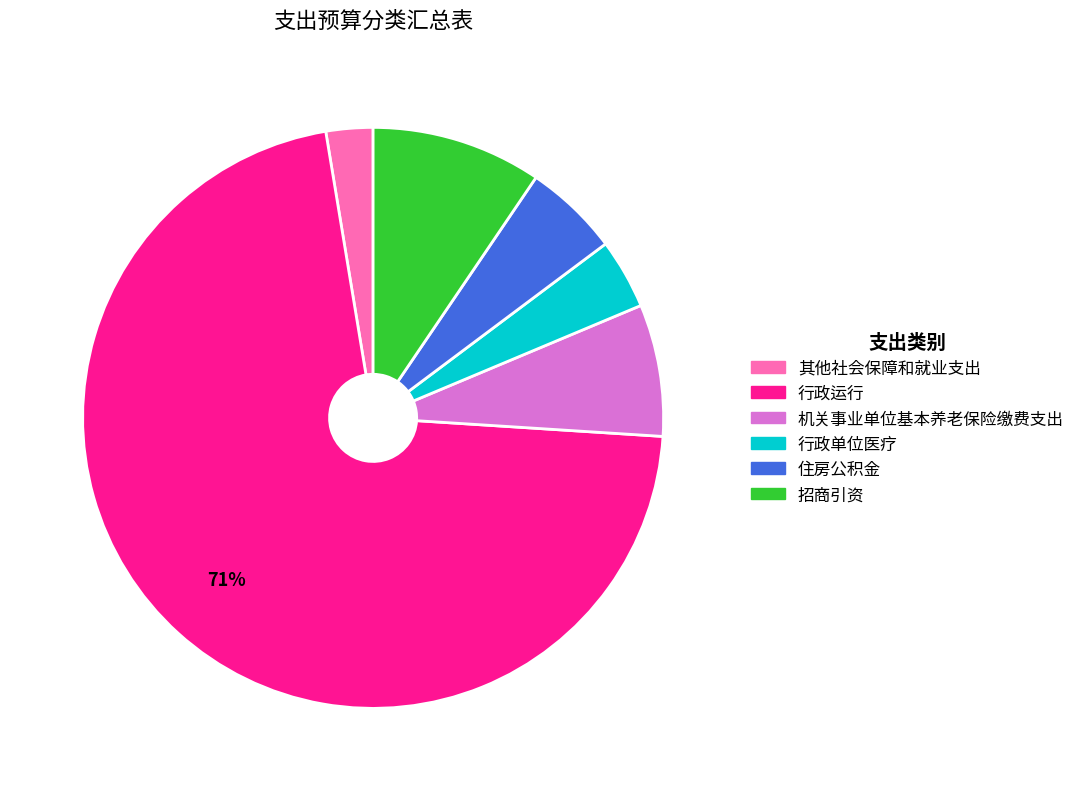

How many slices are in this pie chart?

6